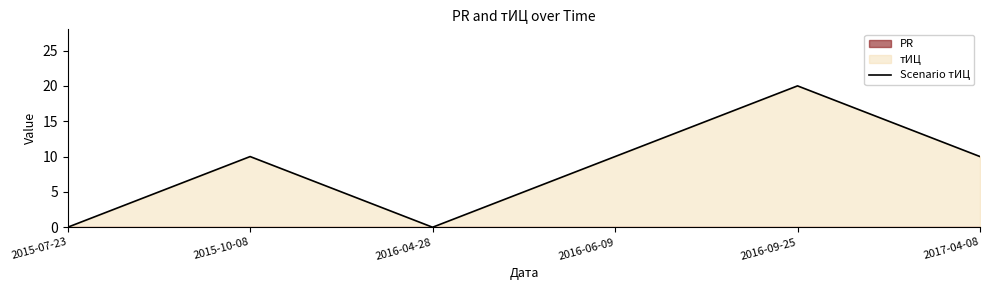

The value at 2017-04-08 is 10. True or false?

True